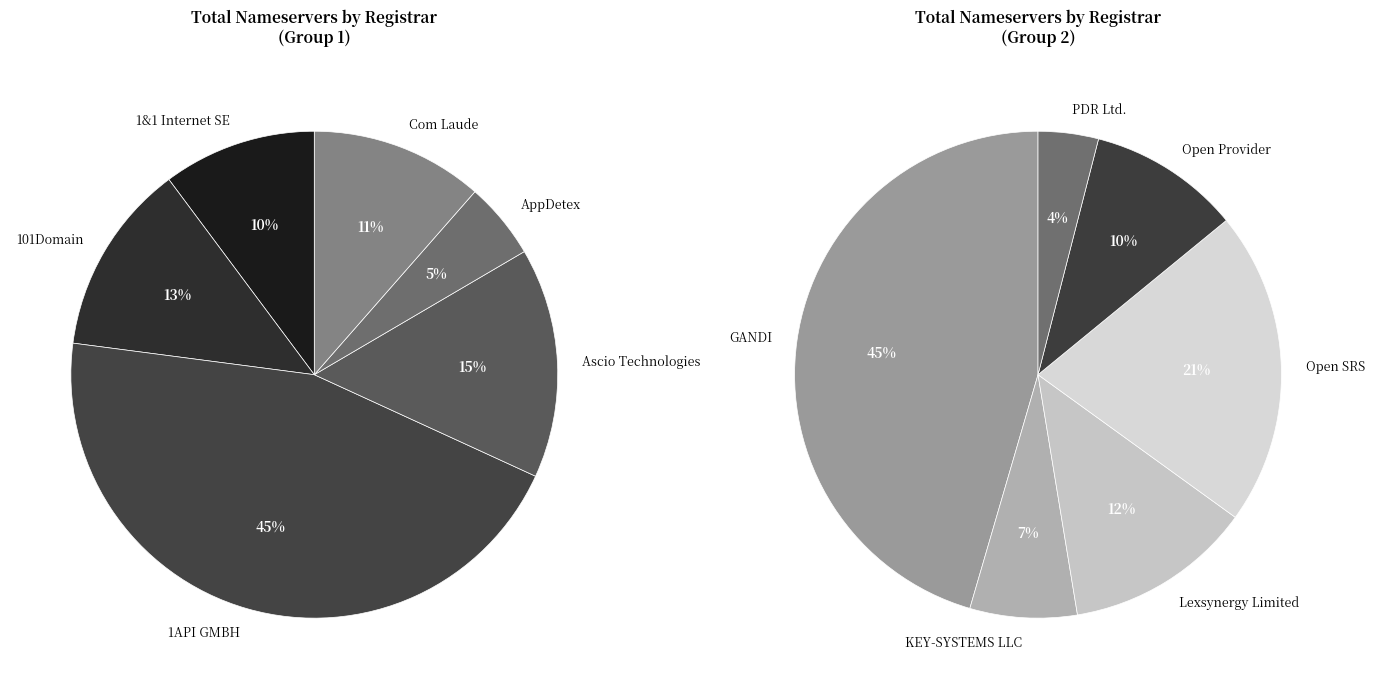

Which slice is the largest?

GANDI